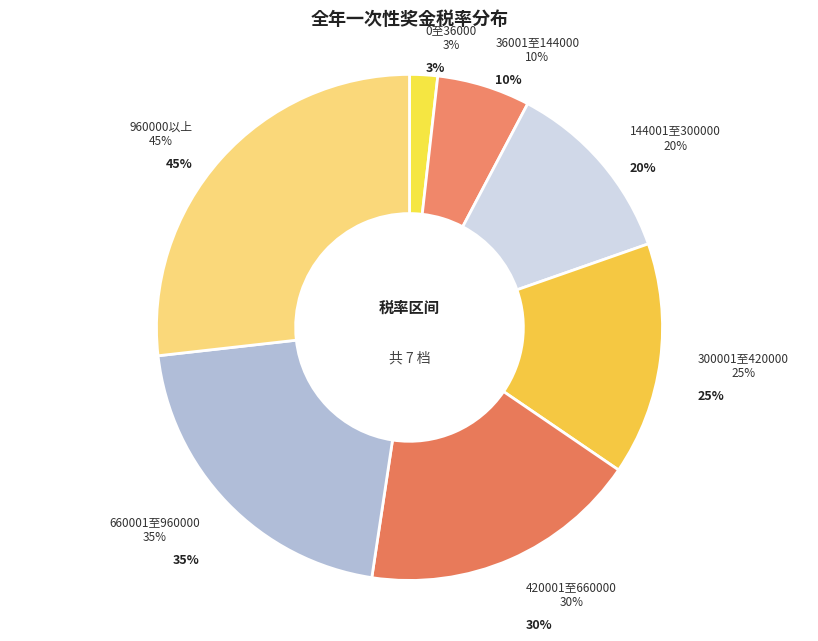

True or false: 660001至960000 accounts for 14% of the total.

False